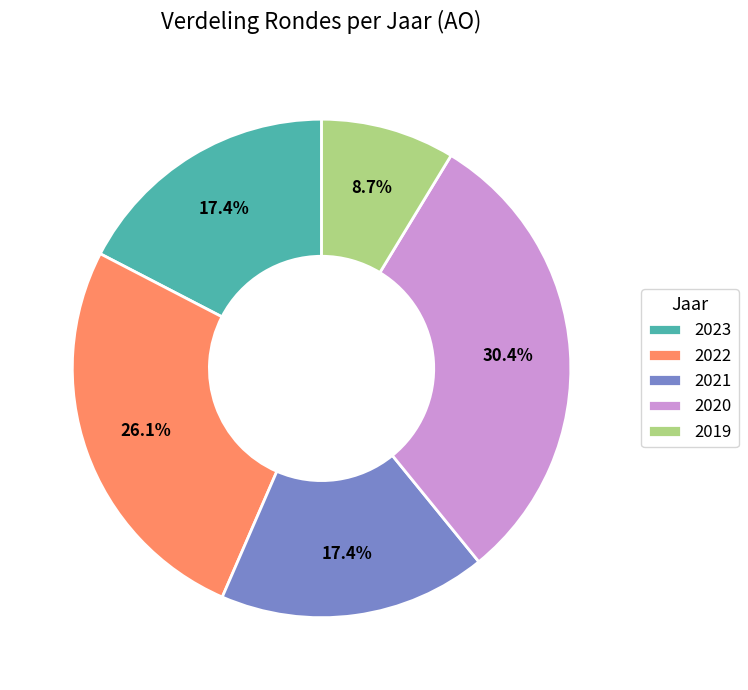

How many segments does this pie chart have?

5